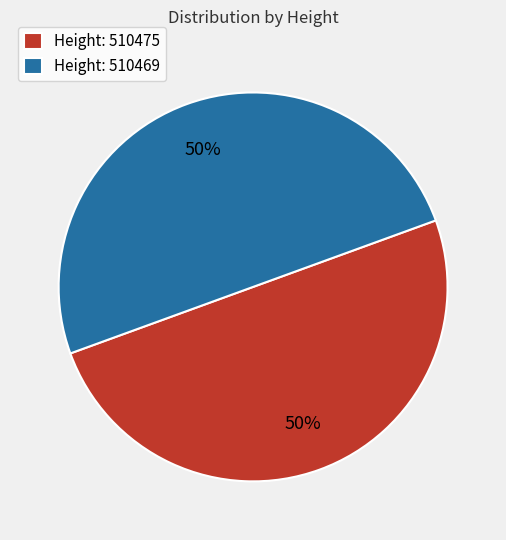

To the nearest percent, what portion does Height: 510475 represent?

50%